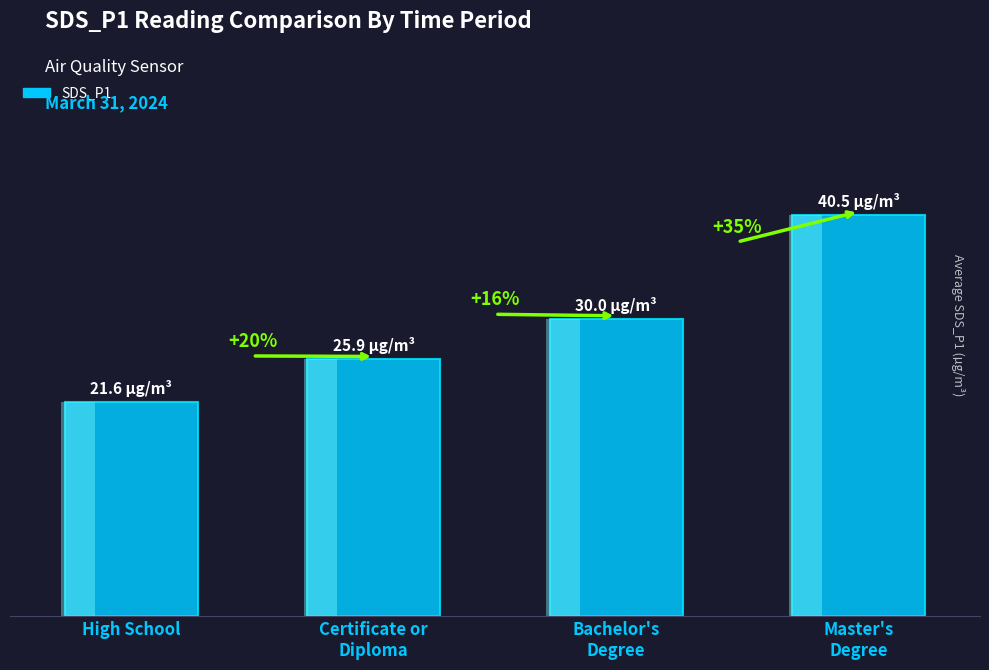

What is the difference between the second highest and minimum values?

8.4